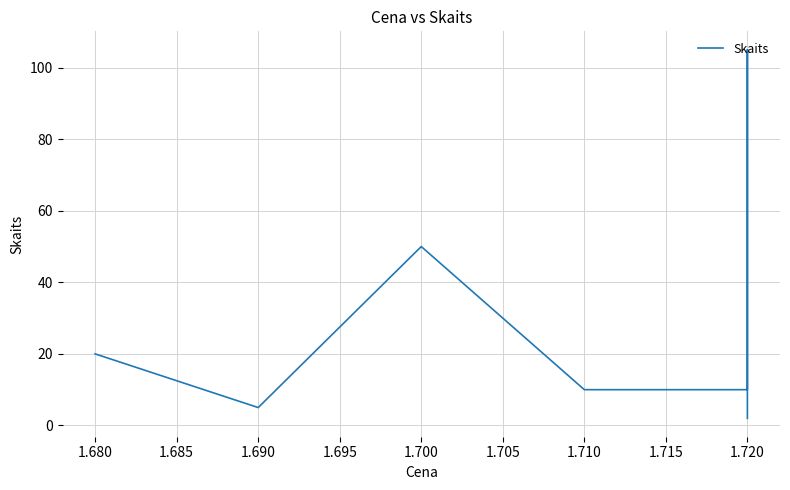

What is the difference between the maximum and minimum values?

103